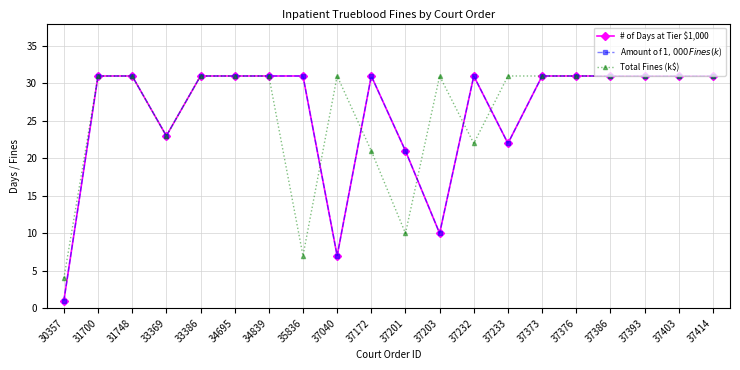

Which series has the largest range (max minus min)?

# of Days at Tier $1,000